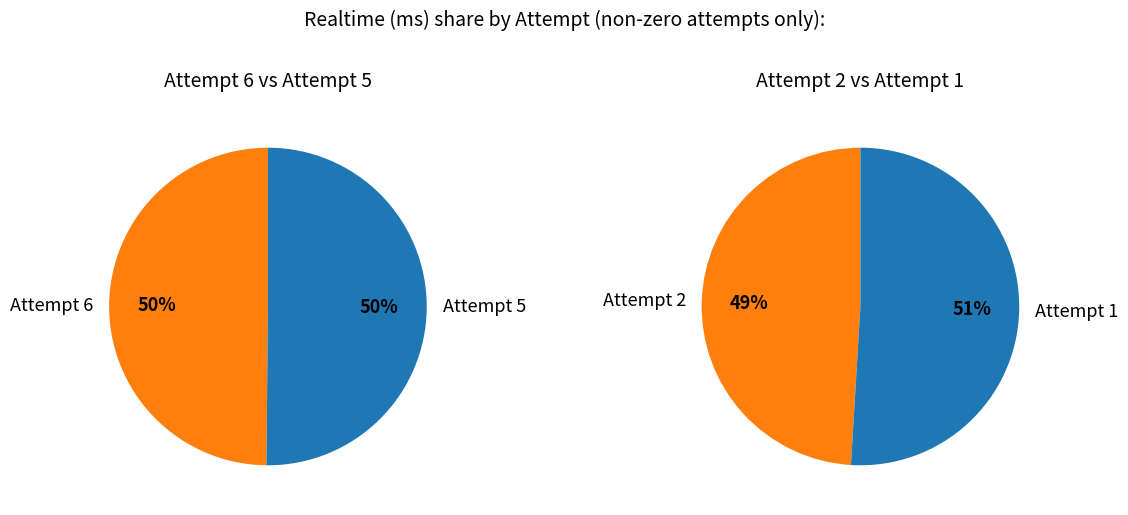

Does any single category account for the majority?

No